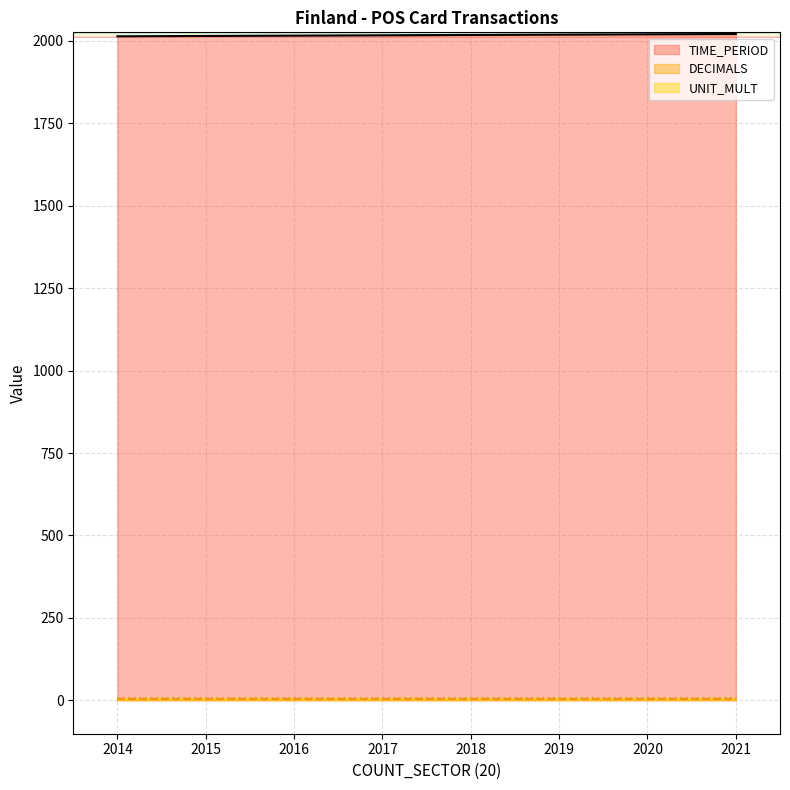

Which label corresponds to the smallest value in the chart?

2014